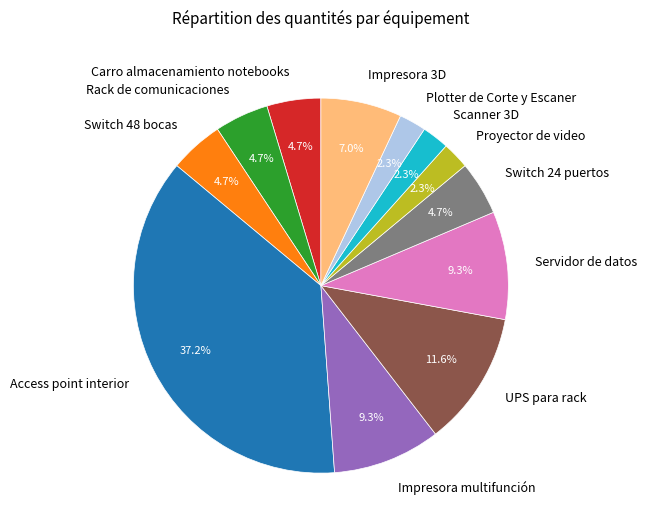

Is it true that Servidor de datos is 17% of the pie?

False